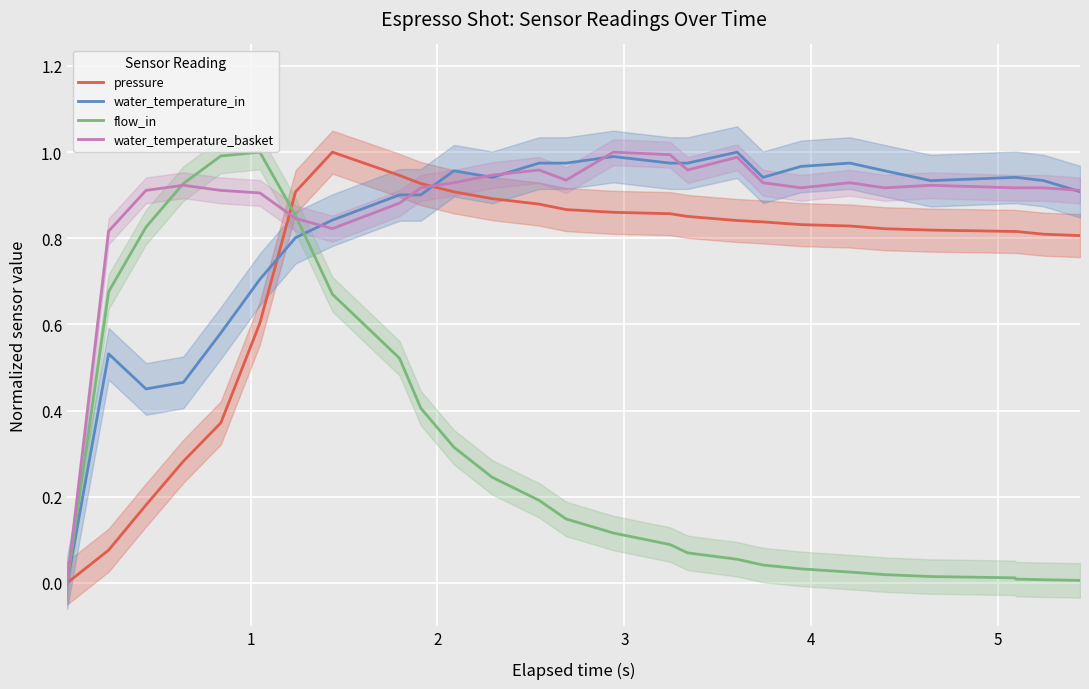

What is the difference between the maximum and minimum values in the flow_in series?

1.0